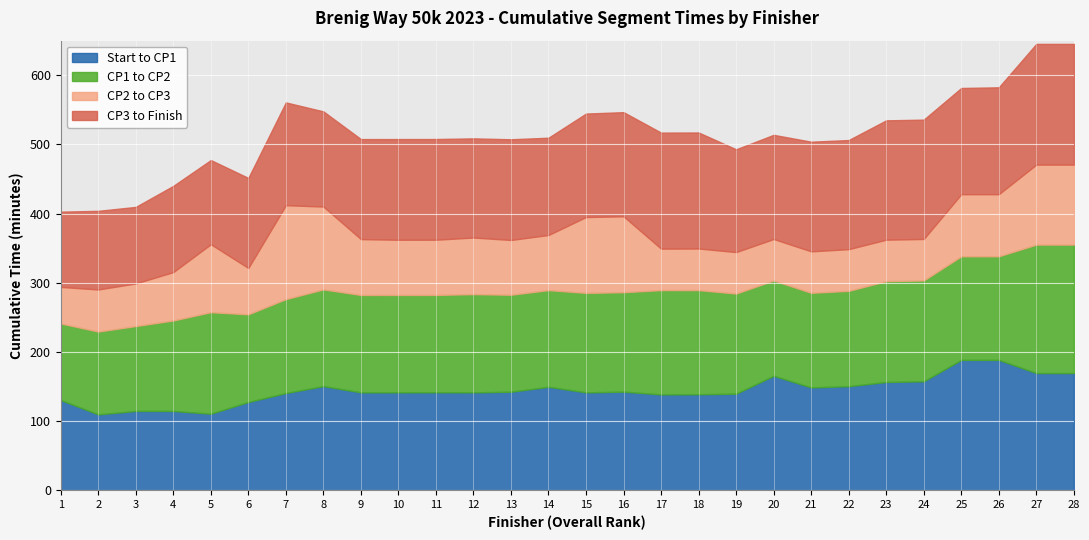

Does the chart display data point markers on the line(s)?

No